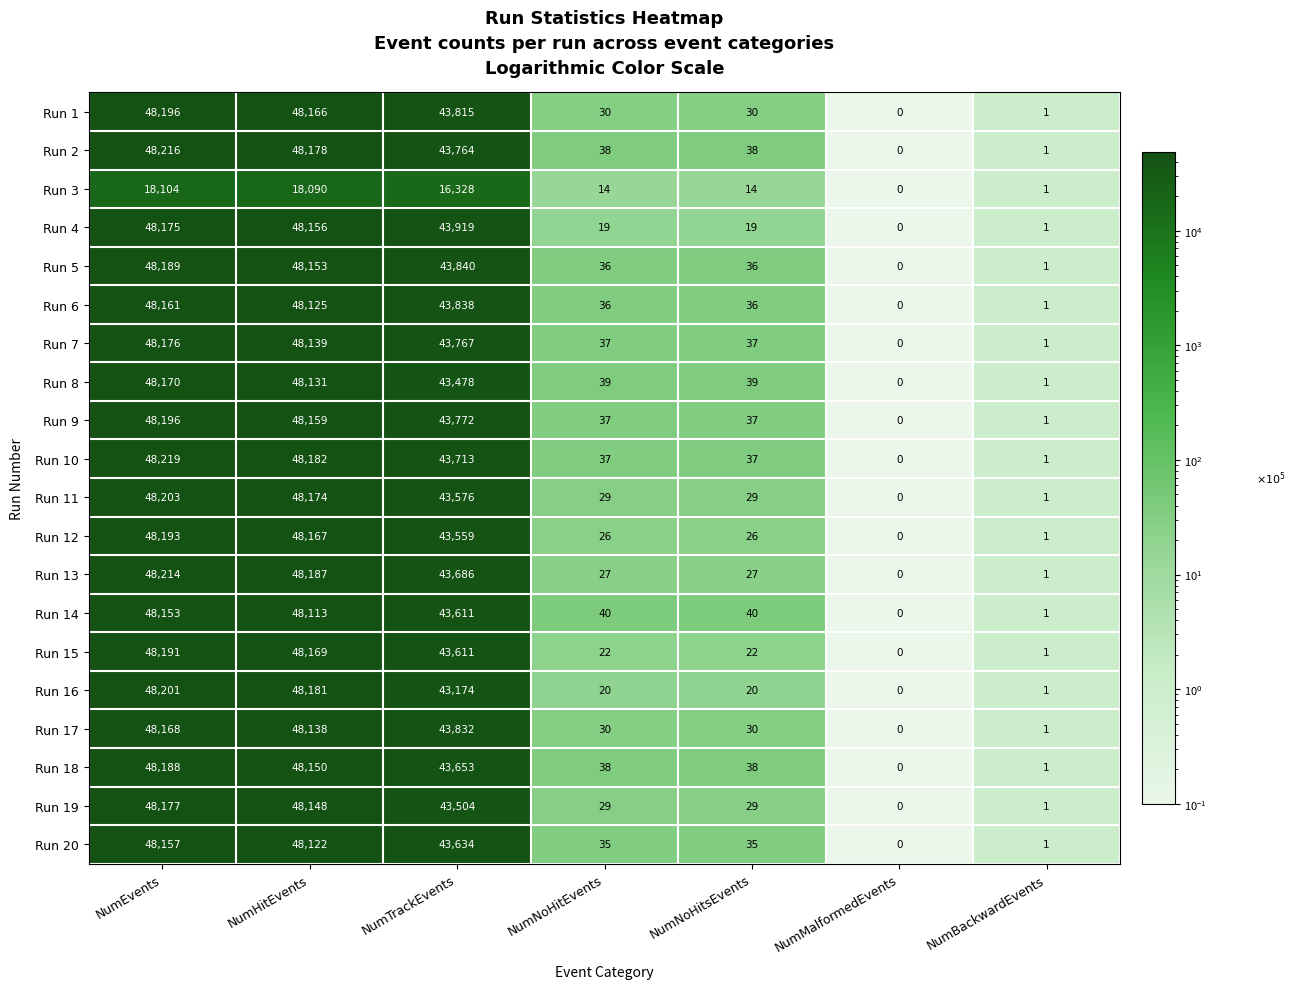

What is the total value across all series at NumTrackEvents?

846074